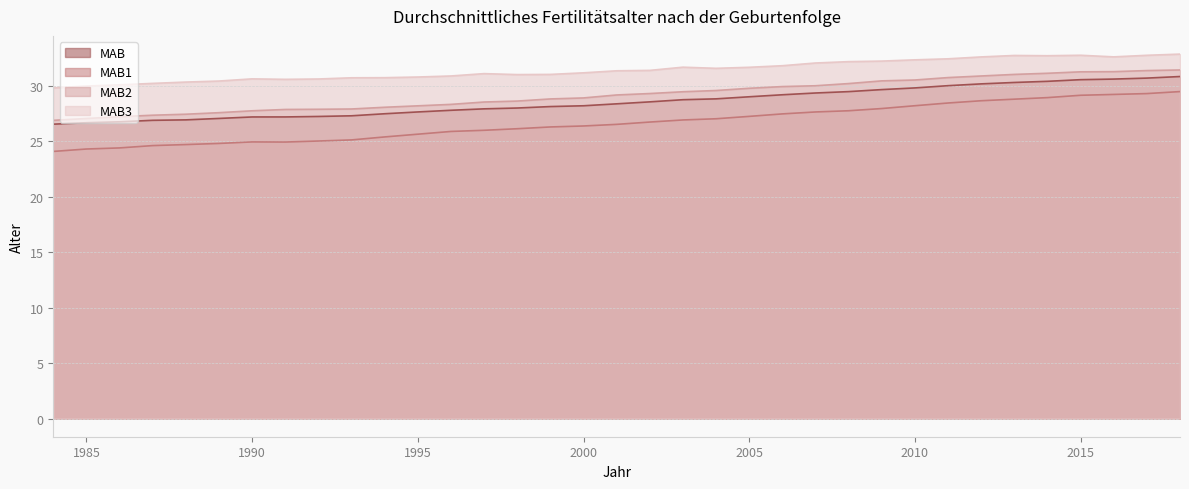

What are all the series names shown in the legend?

MAB, MAB1, MAB2, MAB3